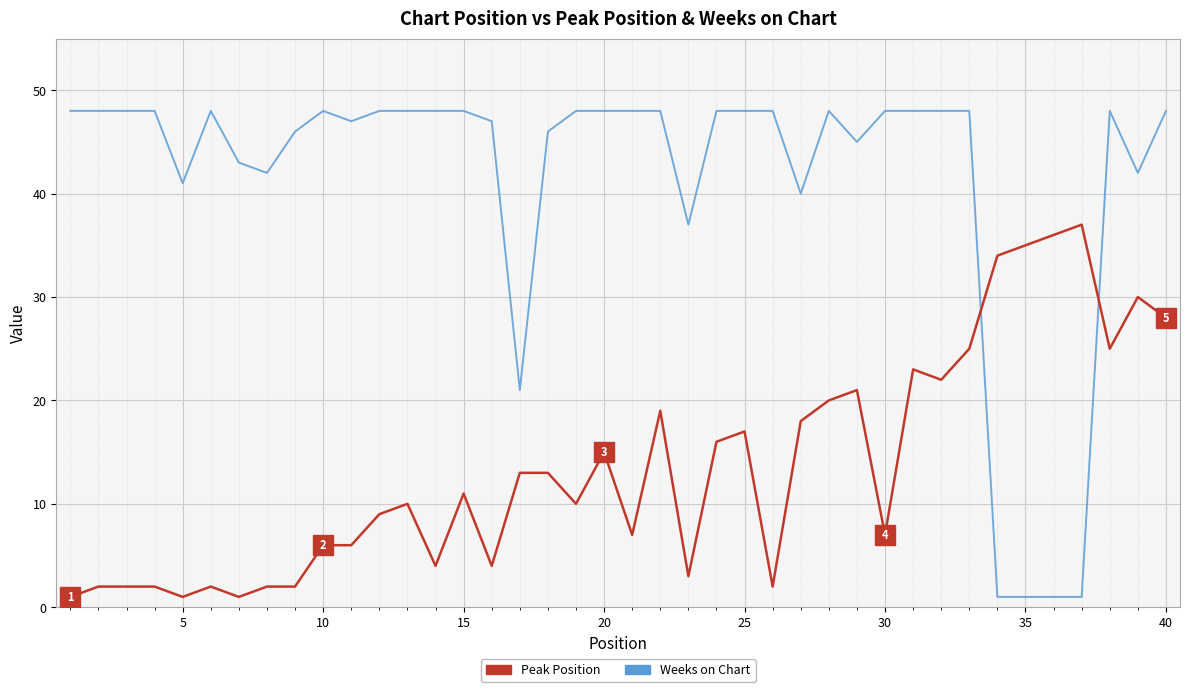

Reading left to right, transcribe all the data shown in this chart.

Peak Position: 1	2	2	2	1	2	1	2	2	6	6	9	10	4	11	4	13	13	10	15	7	19	3	16	17	2	18	20	21	7	23	22	25	34	35	36	37	25	30	28
Weeks on Chart: 48	48	48	48	41	48	43	42	46	48	47	48	48	48	48	47	21	46	48	48	48	48	37	48	48	48	40	48	45	48	48	48	48	1	1	1	1	48	42	48